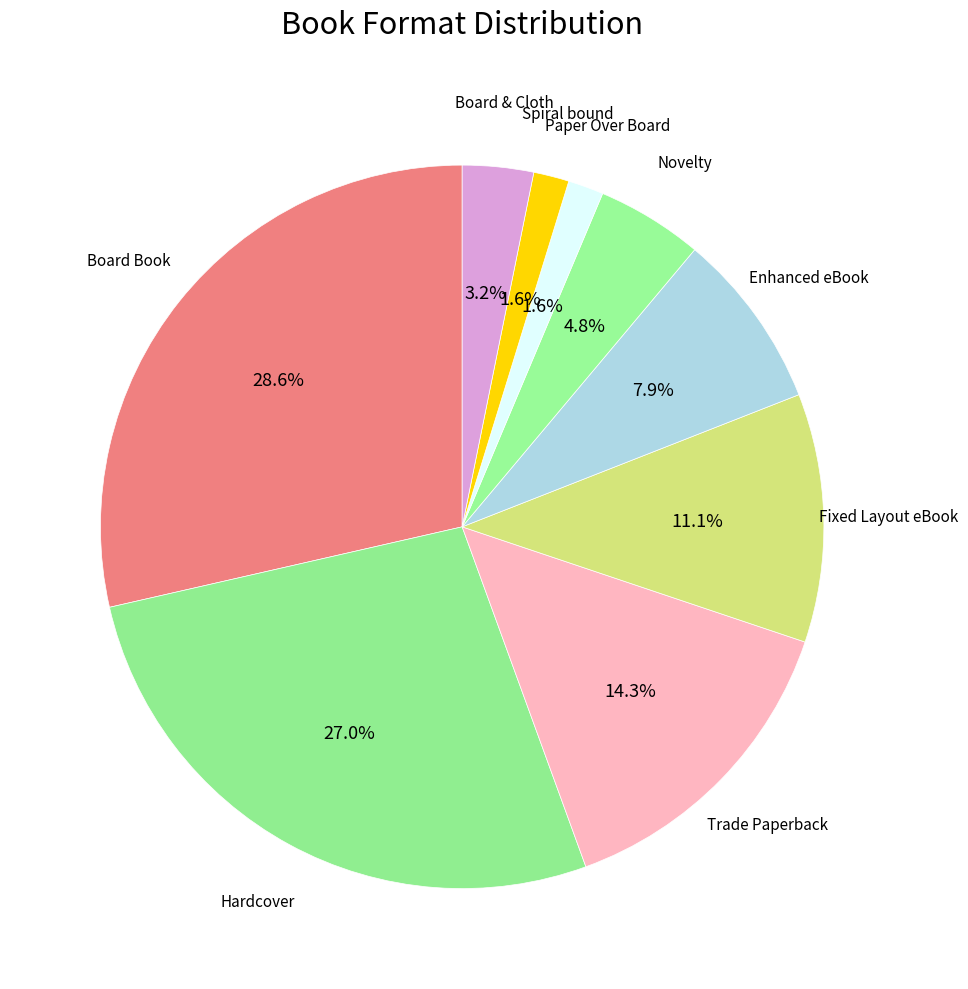

How many segments does this pie chart have?

9